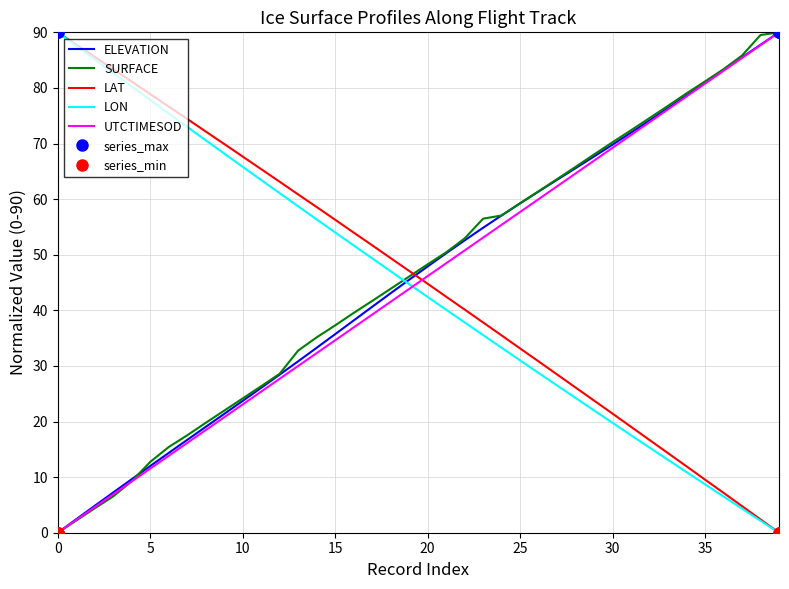

True or false: SURFACE and LON cross at least once.

True